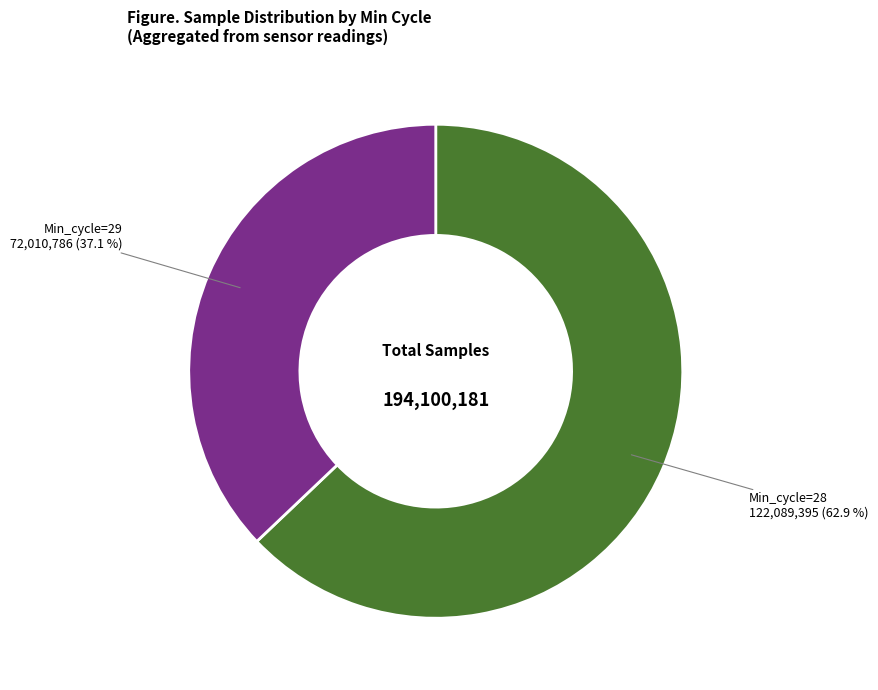

Is there a majority slice in this chart?

Yes